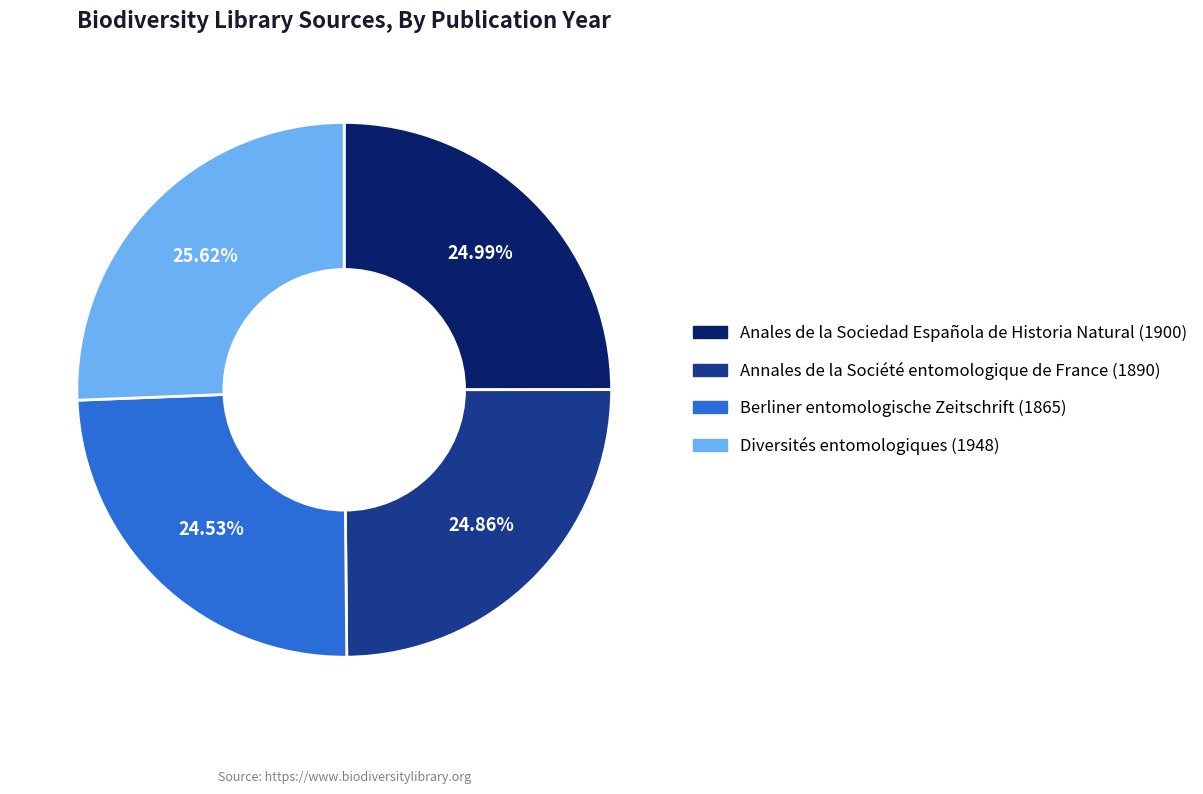

Which slice is the largest?

Diversités entomologiques (1948)